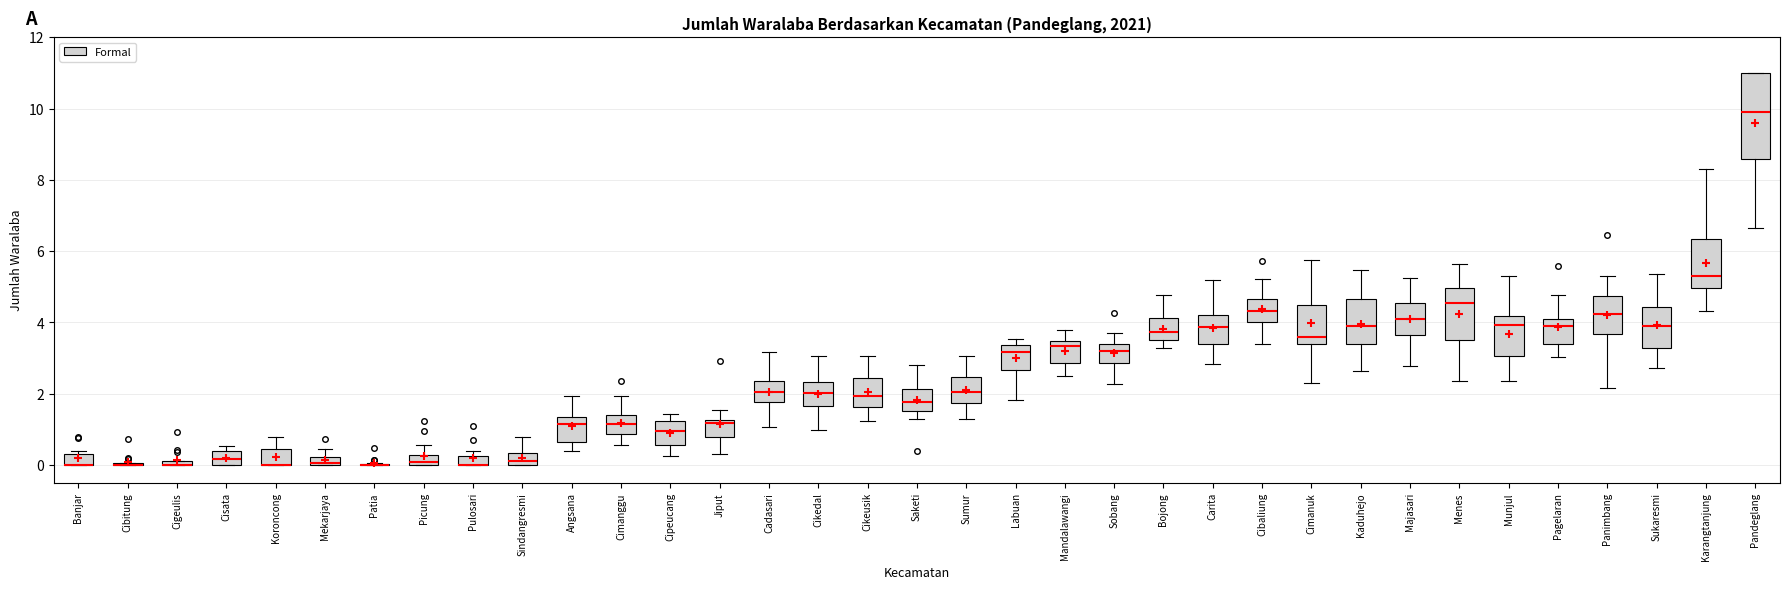

Which box is the tallest, from its lower edge to its upper edge?

Pandeglang